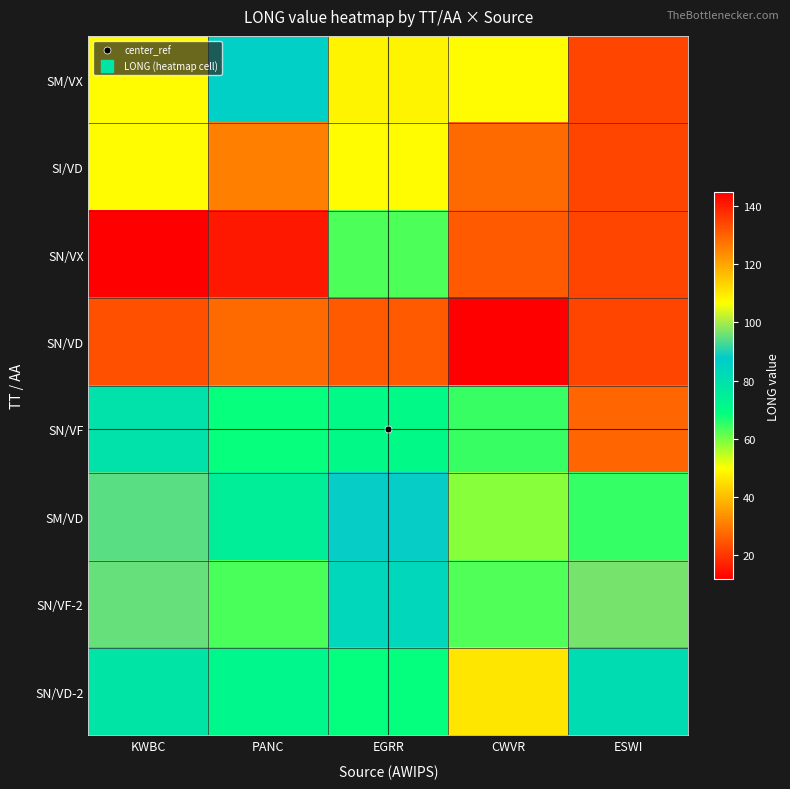

Which category has the lowest value across all series?

KWBC